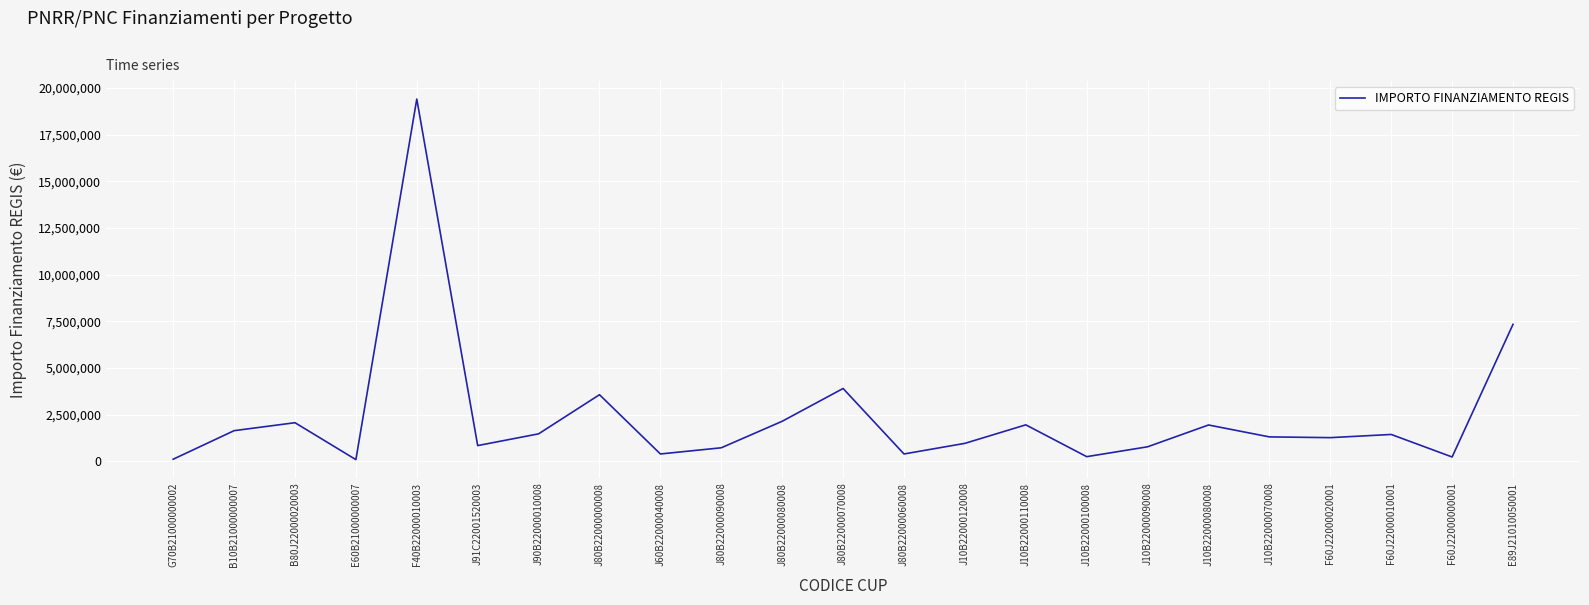

What is the maximum value shown in the chart?

19405773.5